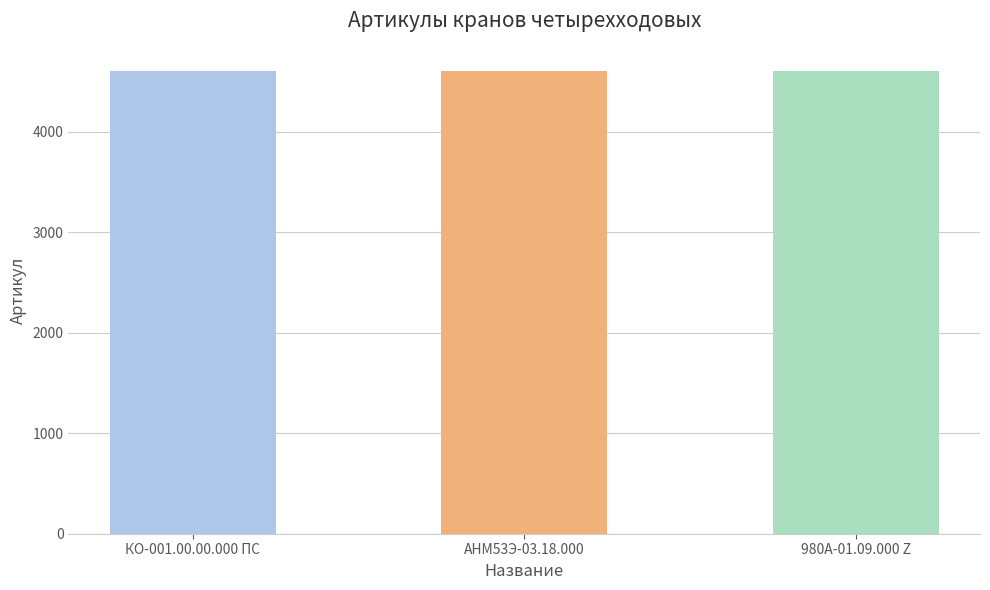

Does the chart contain stacked bars?

No